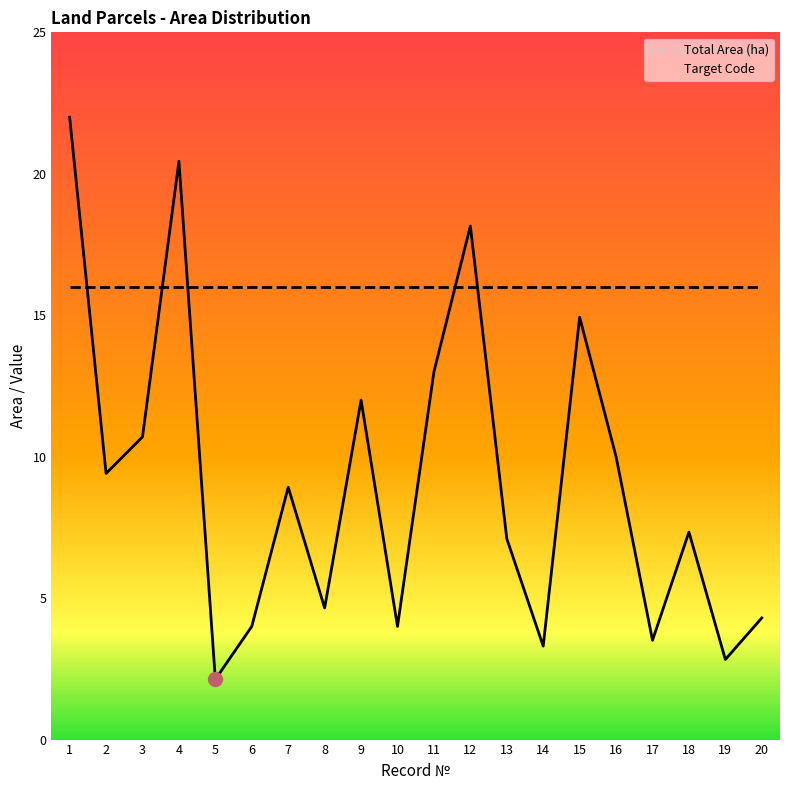

What is the highest value of the Target Code series?

16.0